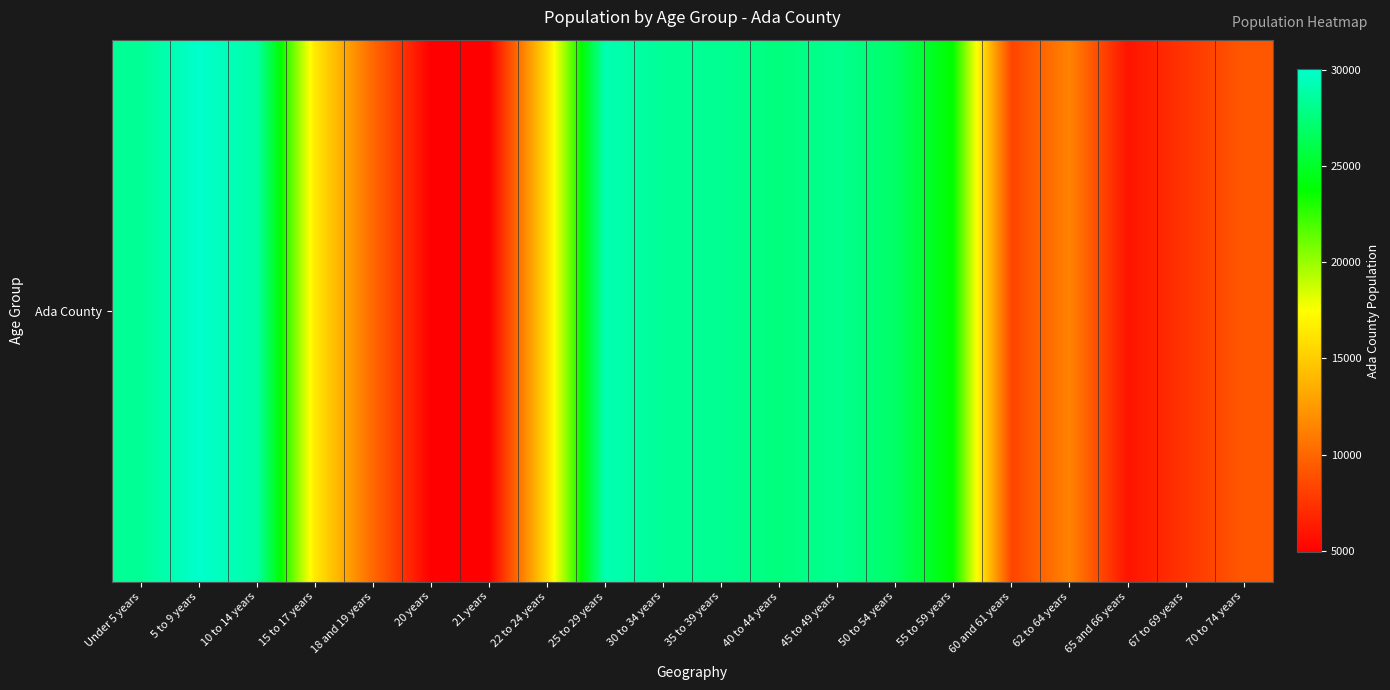

Reading right to left, extract all data points from this chart.

70 to 74 years=9270	67 to 69 years=7583	65 and 66 years=5936	62 to 64 years=11386	60 and 61 years=8314	55 to 59 years=23616	50 to 54 years=26886	45 to 49 years=28195	40 to 44 years=27583	35 to 39 years=28242	30 to 34 years=28391	25 to 29 years=29222	22 to 24 years=15842	21 years=4958	20 years=4912	18 and 19 years=10064	15 to 17 years=16439	10 to 14 years=28846	5 to 9 years=30064	Under 5 years=28357